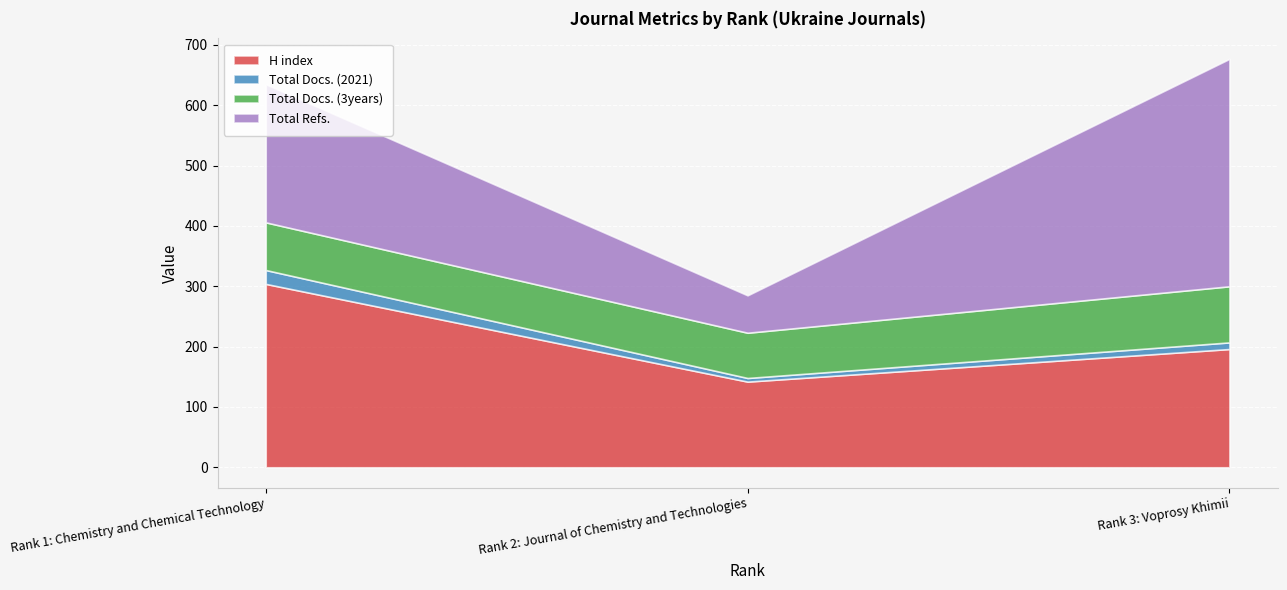

Which series has the largest total across all categories?

Total Refs.